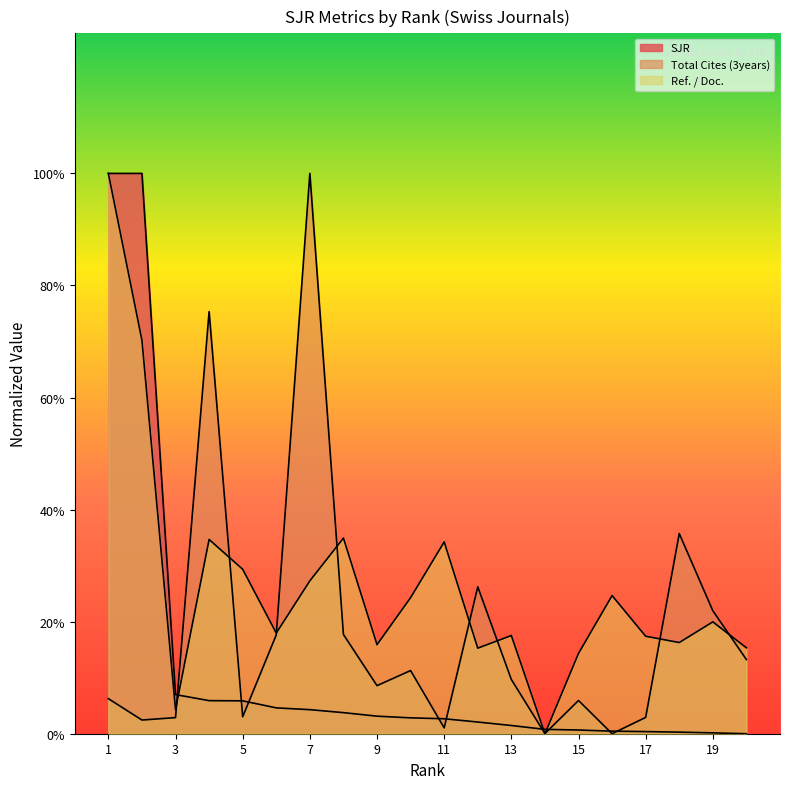

What is the sum of all Ref. / Doc. values?

106.8